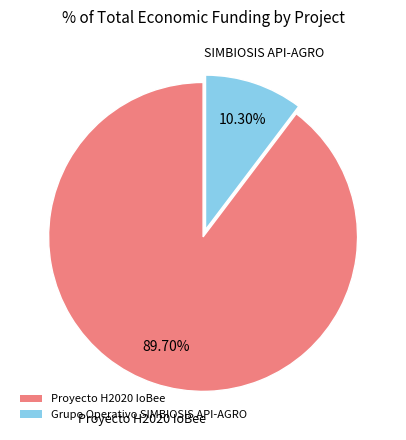

Which has a higher value, Grupo Operativo SIMBIOSIS API-AGRO or Proyecto H2020 IoBee?

Proyecto H2020 IoBee